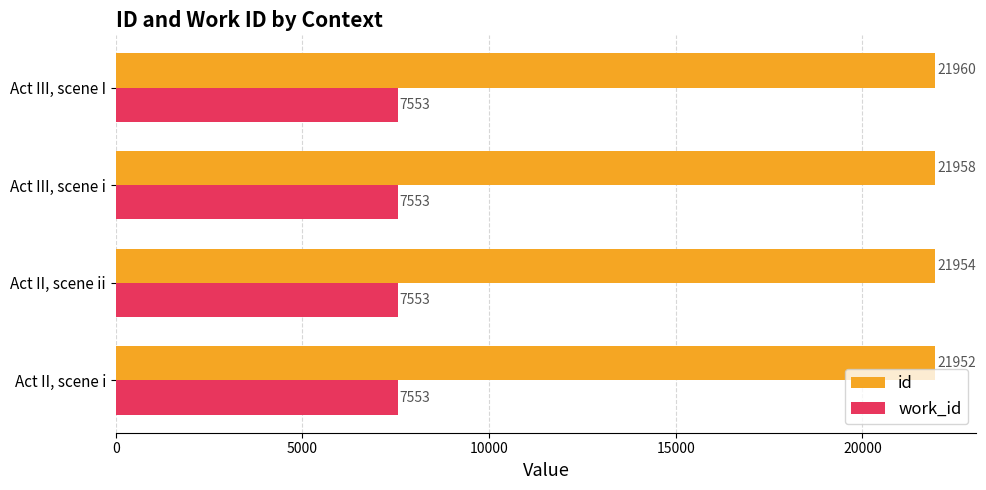

Rank the series at Act III, scene I from lowest to highest value.

work_id, id